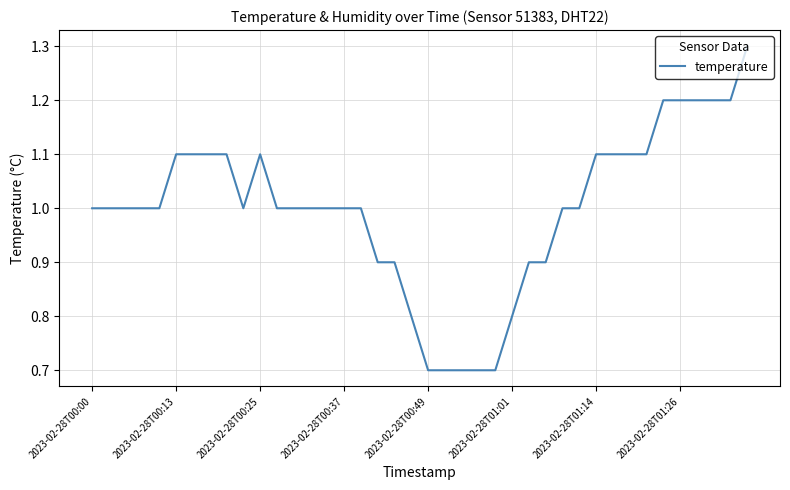

What is the smallest value displayed?

0.7